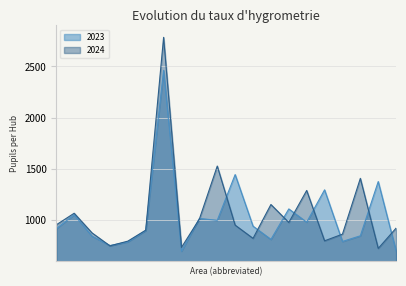

How many values in the 2023 series are below 943?

10